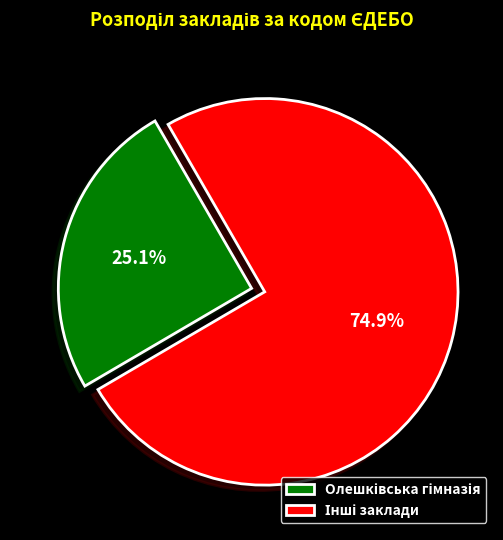

Is there any slice that represents more than half of the pie?

Yes